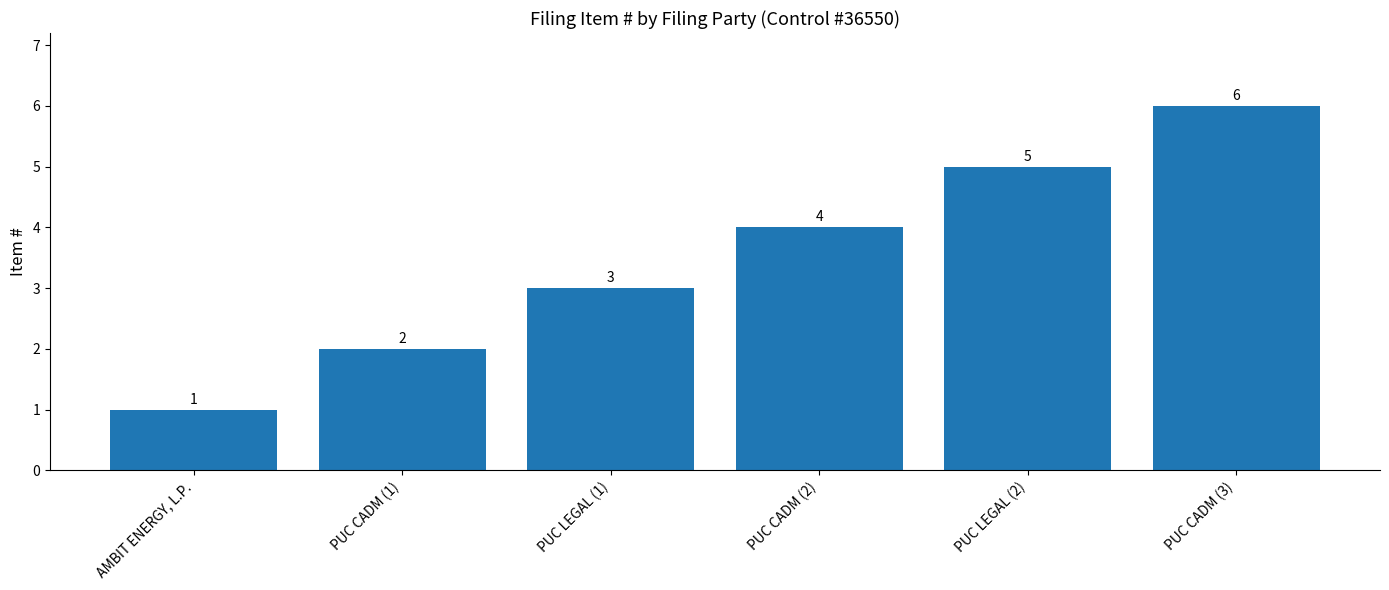

What is the sum of the values at PUC CADM (3) and PUC LEGAL (2)?

11